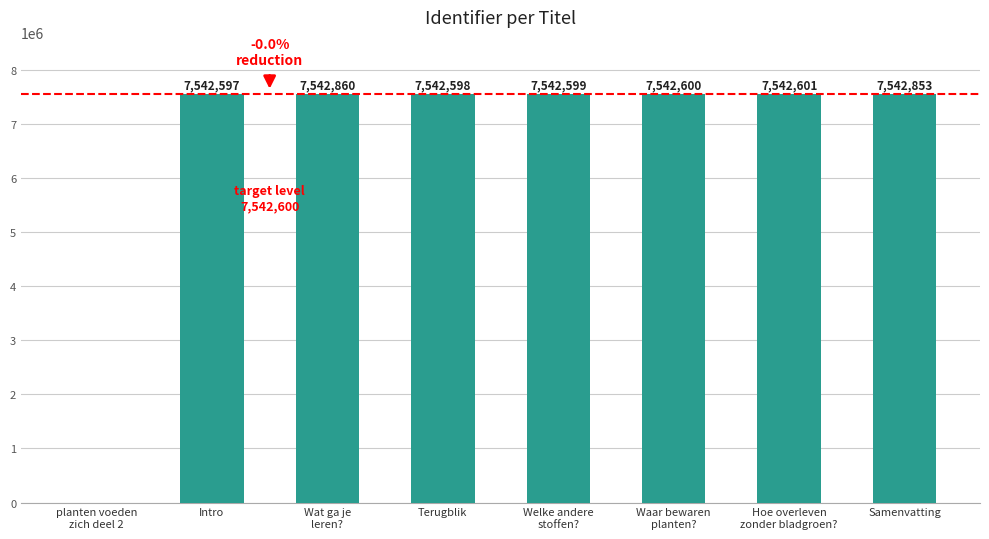

Which label corresponds to the largest value in the chart?

Wat ga je
leren?